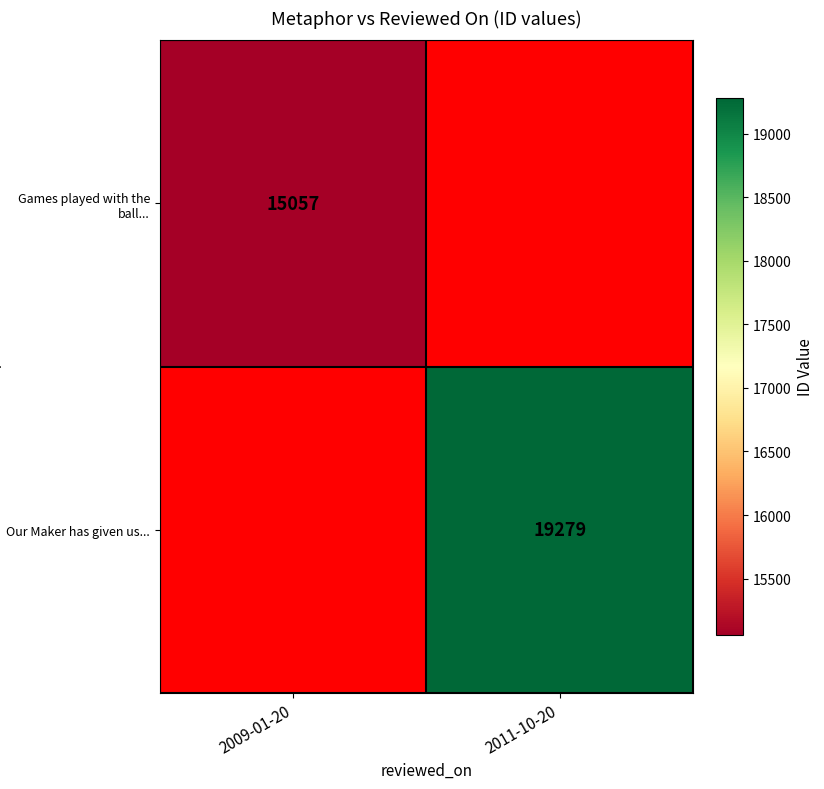

The Our Maker has given us... series shows 25824 at 2011-10-20. True or false?

False